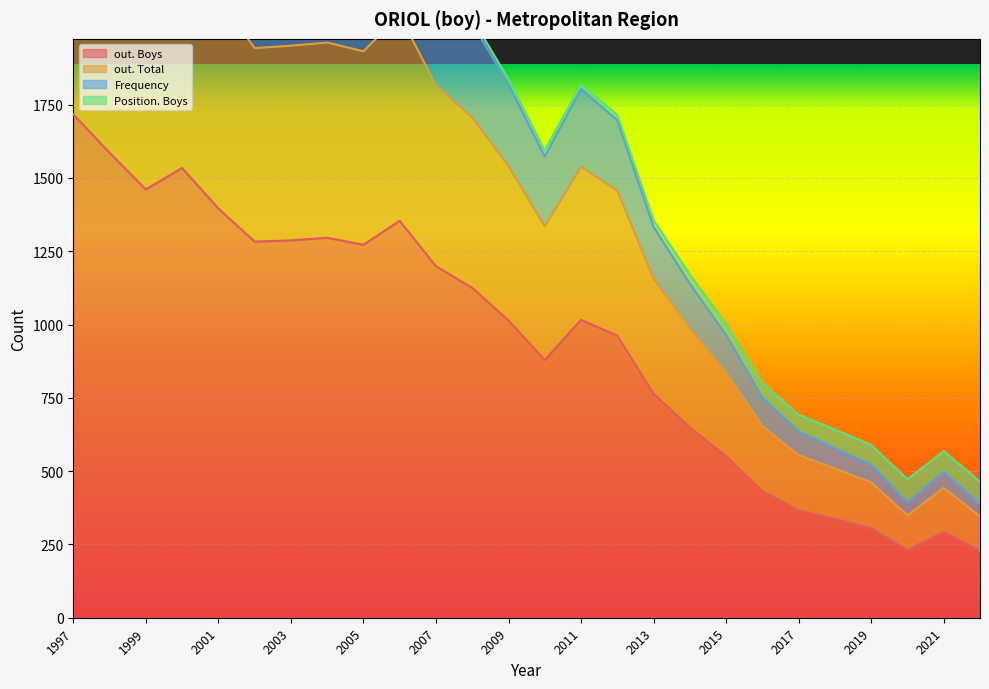

How many distinct data groups are displayed?

4